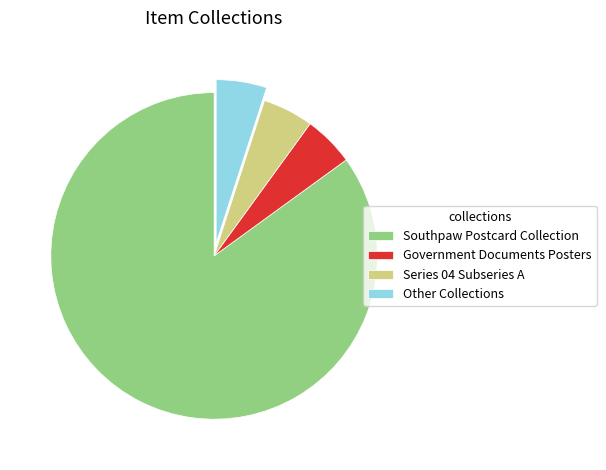

Which has a higher value, Southpaw Postcard Collection or Series 04 Subseries A?

Southpaw Postcard Collection